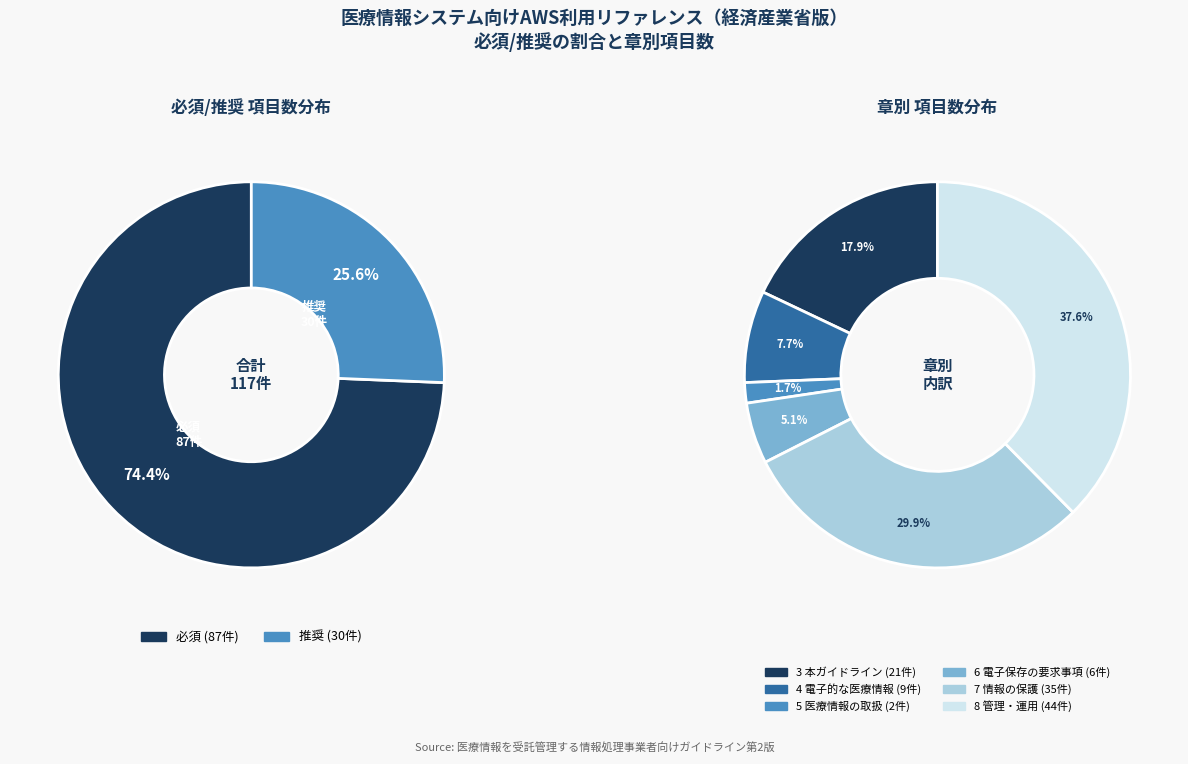

Is it true that 必須 is 63% of the pie?

False